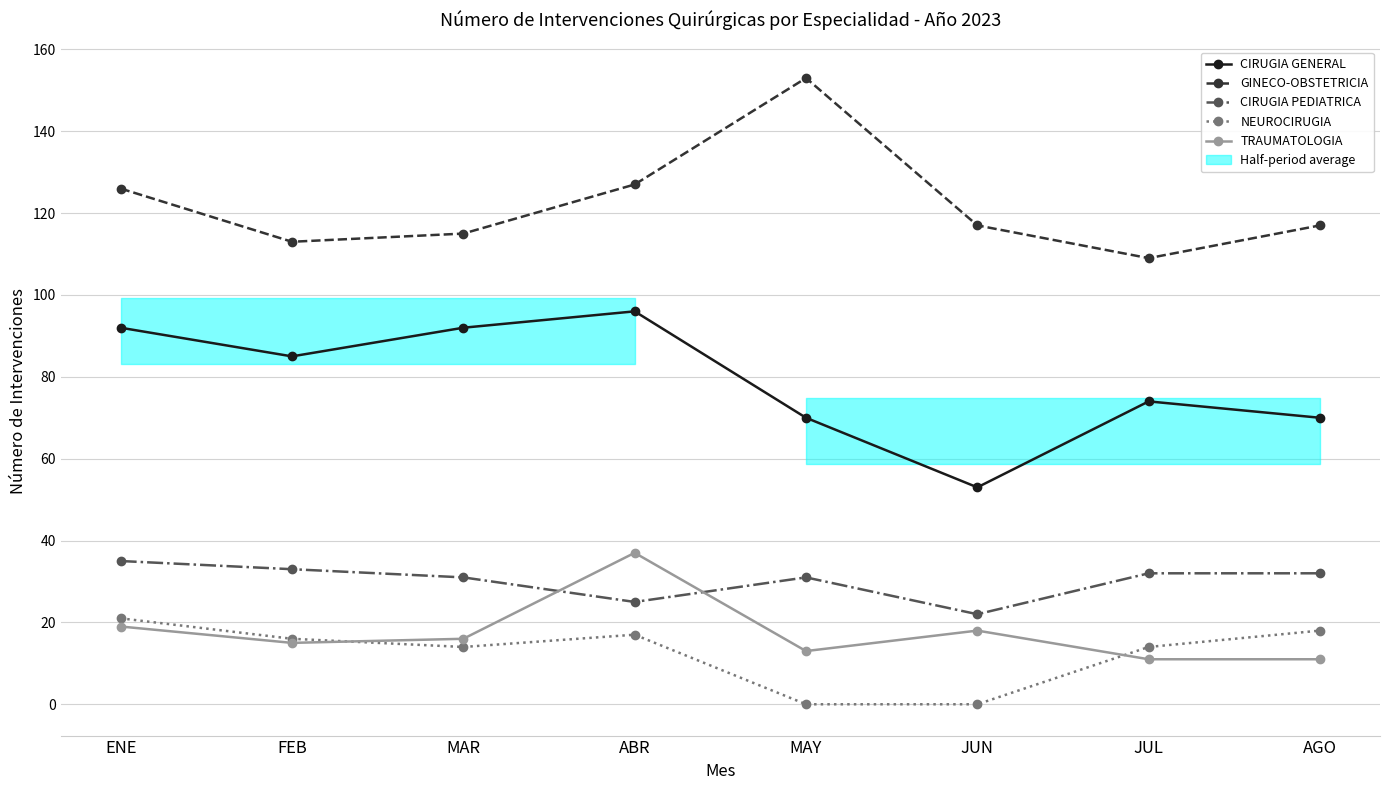

At which category is the sum across all series the highest?

ABR